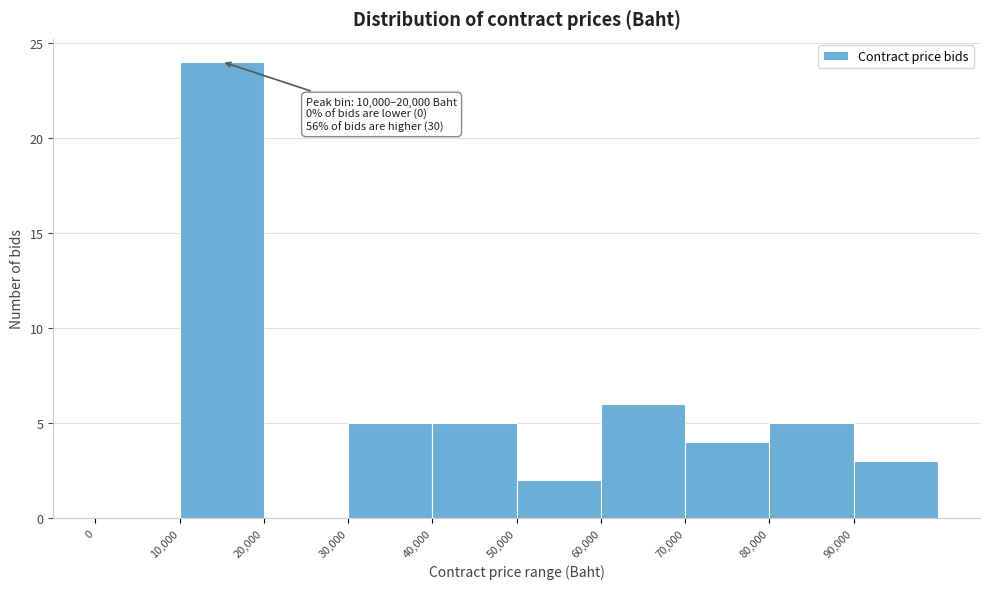

Over which range of the x-axis is the bar tallest?

10000 to 20000